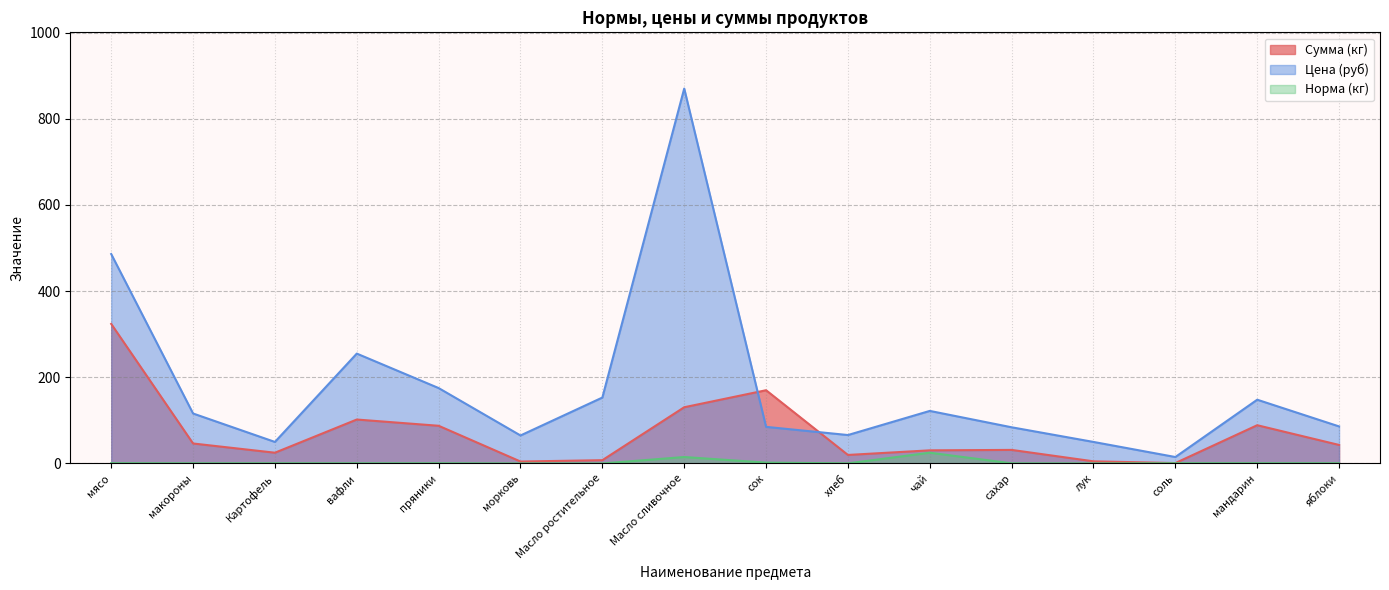

At which category does Цена (руб) reach its first local peak?

вафли